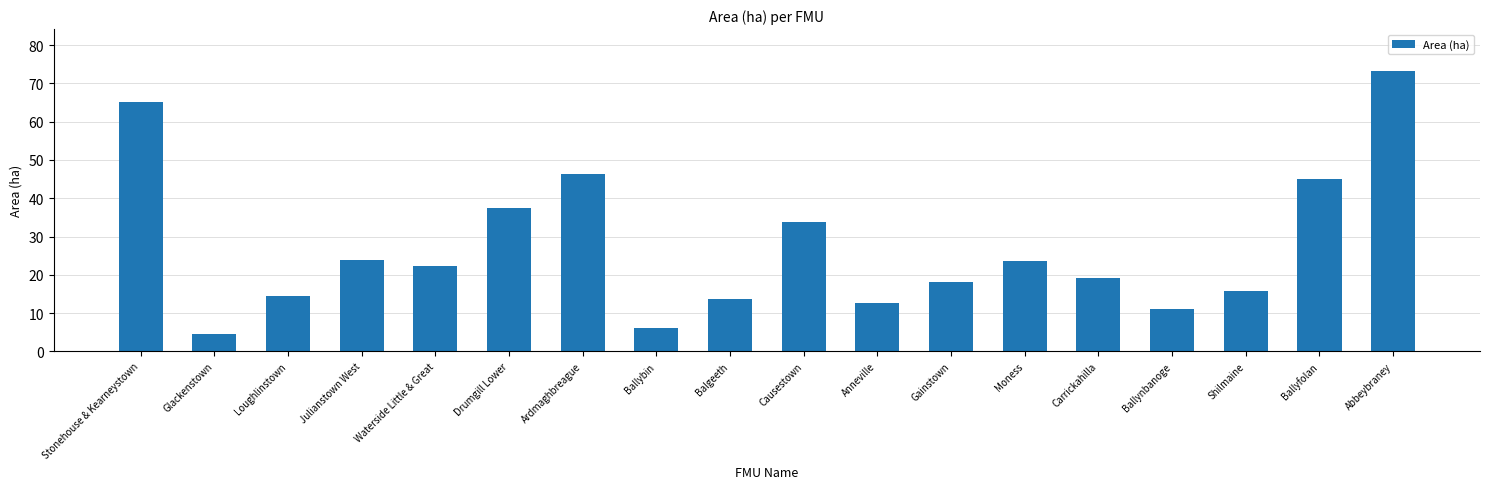

What is the value of the 5th bar from the left?

22.4